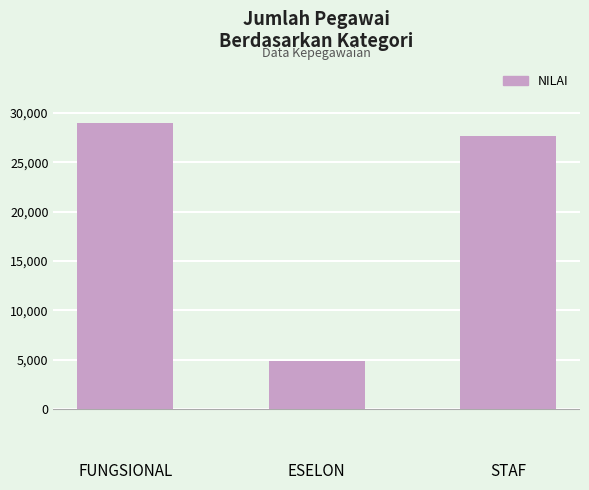

What is the maximum value shown in the chart?

28960